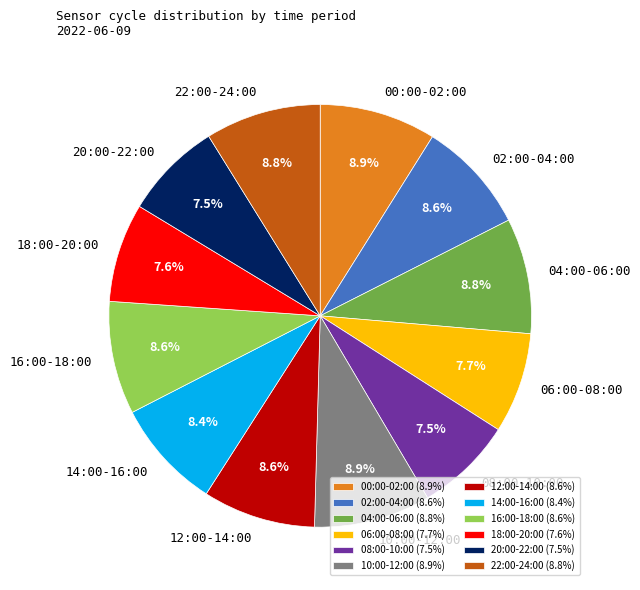

What percentage is NOT represented by 06:00-08:00?

92.3%